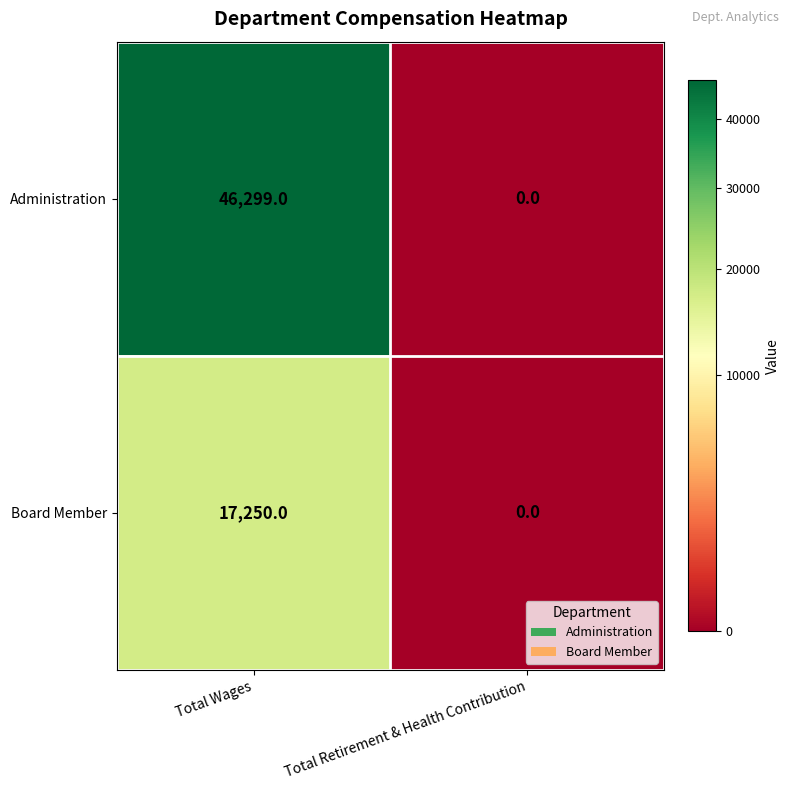

How many series are shown in this chart?

2